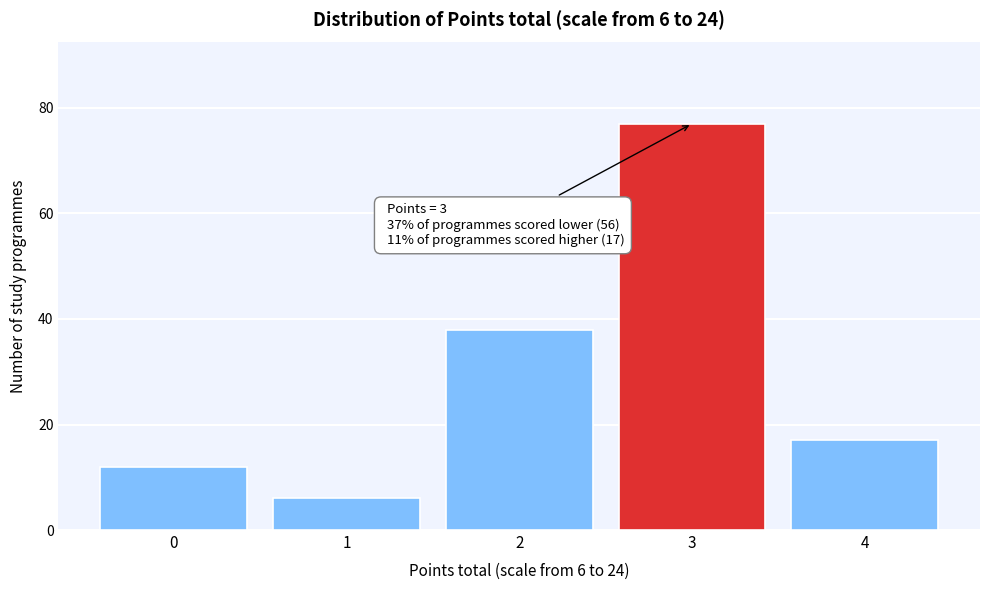

Reading left to right, transcribe all the data shown in this chart.

0=12	1=6	2=38	3=77	4=17